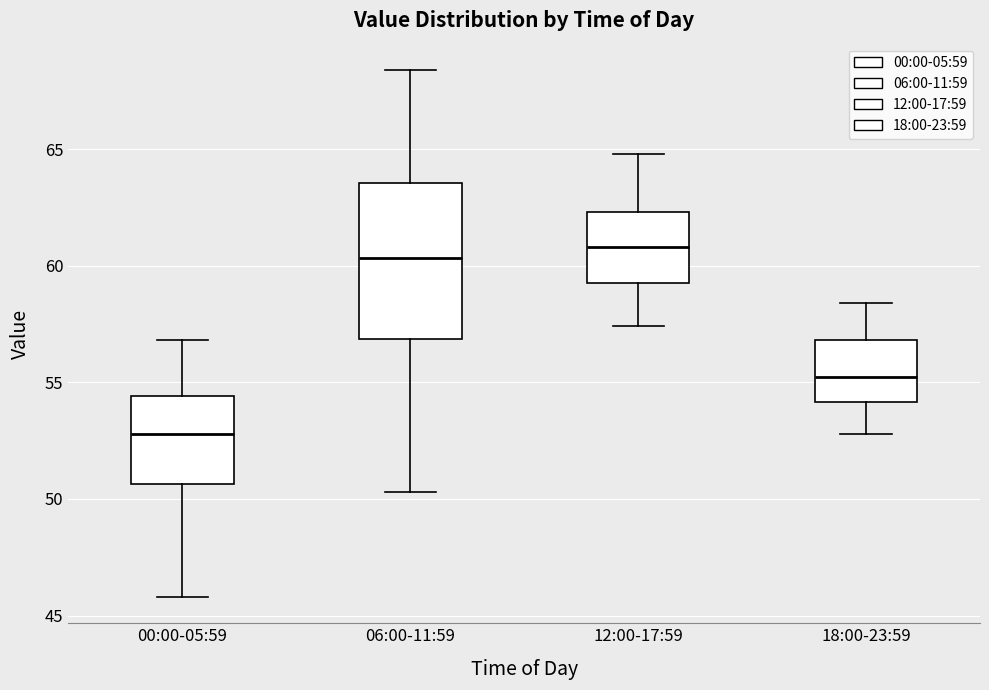

Reading left to right, transcribe this box plot: for each box, give where its median line is, the range the box spans, and where its two whiskers end, as read against the y-axis. The values are not printed on the chart, so give them approximately, as read against the axis.

00:00-05:59: median 53.0, box 50.5 to 54.5, whiskers 46.0 to 57.0
06:00-11:59: median 60.5, box 57.0 to 63.5, whiskers 50.5 to 68.5
12:00-17:59: median 61.0, box 59.5 to 62.5, whiskers 57.5 to 65.0
18:00-23:59: median 55.5, box 54.0 to 57.0, whiskers 53.0 to 58.5